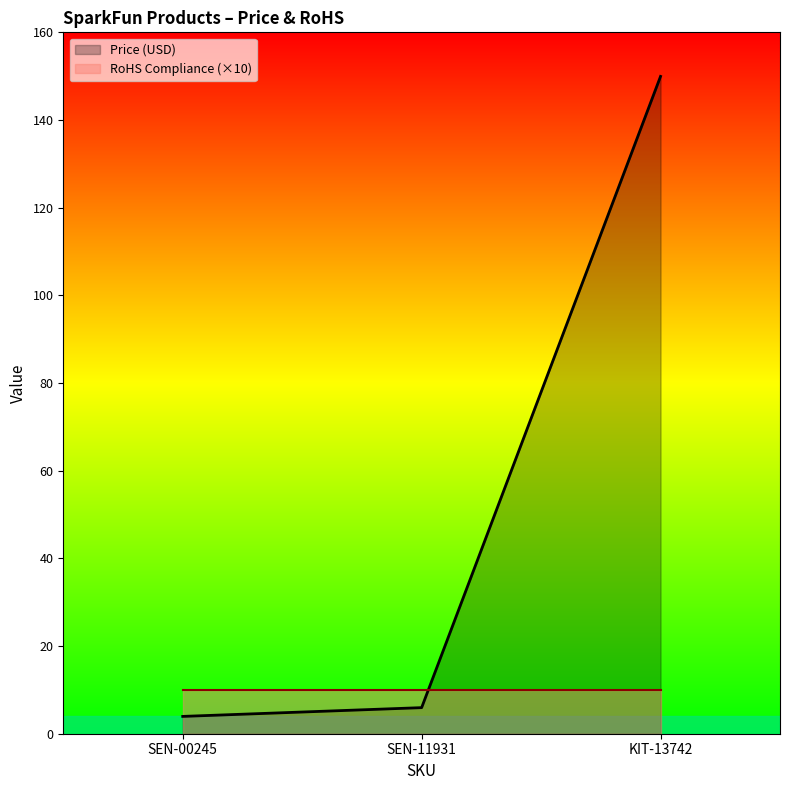

What is the difference between the second highest and minimum values?

2.0